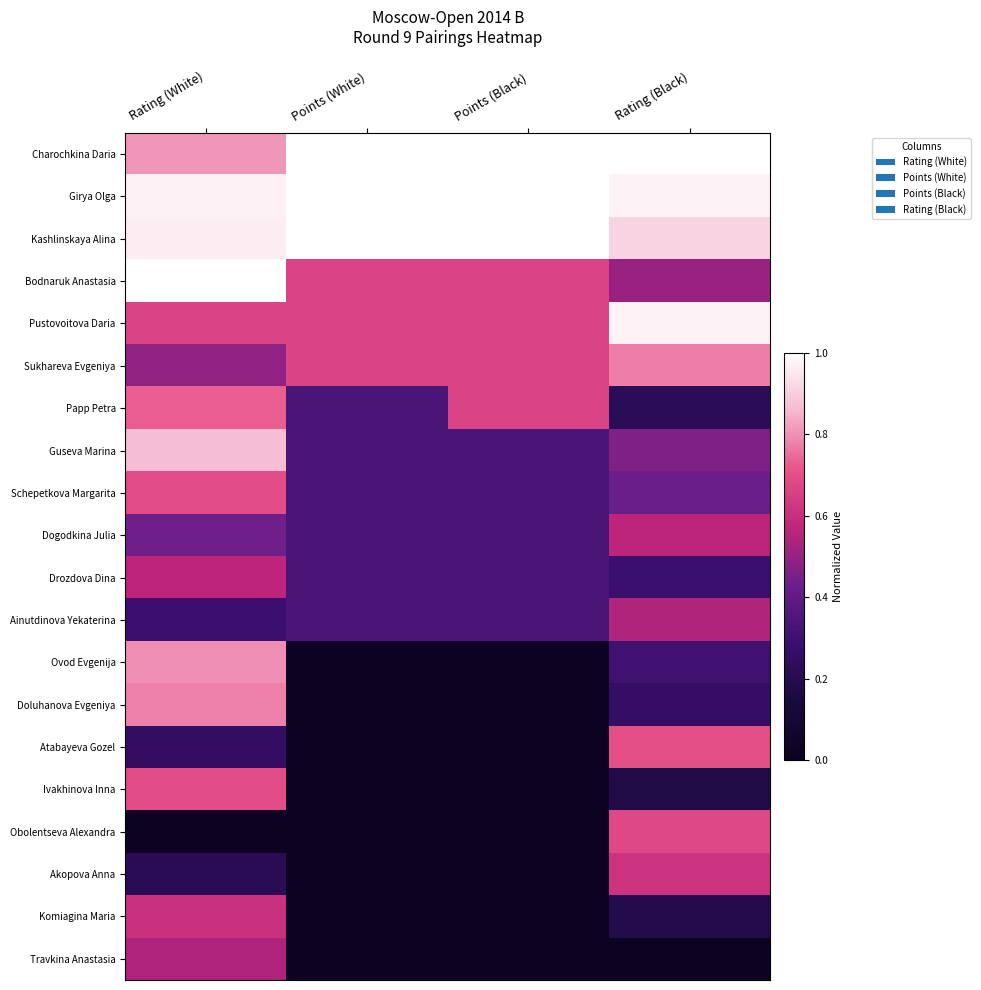

Reading left to right, list all the values displayed in this chart.

Charochkina Daria: Rating (White)=0.8	Points (White)=1.0	Points (Black)=1.0	Rating (Black)=1.0
Girya Olga: Rating (White)=1.0	Points (White)=1.0	Points (Black)=1.0	Rating (Black)=1.0
Kashlinskaya Alina: Rating (White)=1.0	Points (White)=1.0	Points (Black)=1.0	Rating (Black)=0.9
Bodnaruk Anastasia: Rating (White)=1.0	Points (White)=0.7	Points (Black)=0.7	Rating (Black)=0.5
Pustovoitova Daria: Rating (White)=0.7	Points (White)=0.7	Points (Black)=0.7	Rating (Black)=1.0
Sukhareva Evgeniya: Rating (White)=0.5	Points (White)=0.7	Points (Black)=0.7	Rating (Black)=0.8
Papp Petra: Rating (White)=0.7	Points (White)=0.3	Points (Black)=0.7	Rating (Black)=0.2
Guseva Marina: Rating (White)=0.9	Points (White)=0.3	Points (Black)=0.3	Rating (Black)=0.5
Schepetkova Margarita: Rating (White)=0.7	Points (White)=0.3	Points (Black)=0.3	Rating (Black)=0.4
Dogodkina Julia: Rating (White)=0.4	Points (White)=0.3	Points (Black)=0.3	Rating (Black)=0.6
Drozdova Dina: Rating (White)=0.6	Points (White)=0.3	Points (Black)=0.3	Rating (Black)=0.3
Ainutdinova Yekaterina: Rating (White)=0.3	Points (White)=0.3	Points (Black)=0.3	Rating (Black)=0.5
Ovod Evgenija: Rating (White)=0.8	Points (White)=0.0	Points (Black)=0.0	Rating (Black)=0.3
Doluhanova Evgeniya: Rating (White)=0.8	Points (White)=0.0	Points (Black)=0.0	Rating (Black)=0.3
Atabayeva Gozel: Rating (White)=0.3	Points (White)=0.0	Points (Black)=0.0	Rating (Black)=0.7
Ivakhinova Inna: Rating (White)=0.7	Points (White)=0.0	Points (Black)=0.0	Rating (Black)=0.2
Obolentseva Alexandra: Rating (White)=0.0	Points (White)=0.0	Points (Black)=0.0	Rating (Black)=0.7
Akopova Anna: Rating (White)=0.2	Points (White)=0.0	Points (Black)=0.0	Rating (Black)=0.6
Komiagina Maria: Rating (White)=0.6	Points (White)=0.0	Points (Black)=0.0	Rating (Black)=0.2
Travkina Anastasia: Rating (White)=0.5	Points (White)=0.0	Points (Black)=0.0	Rating (Black)=0.0